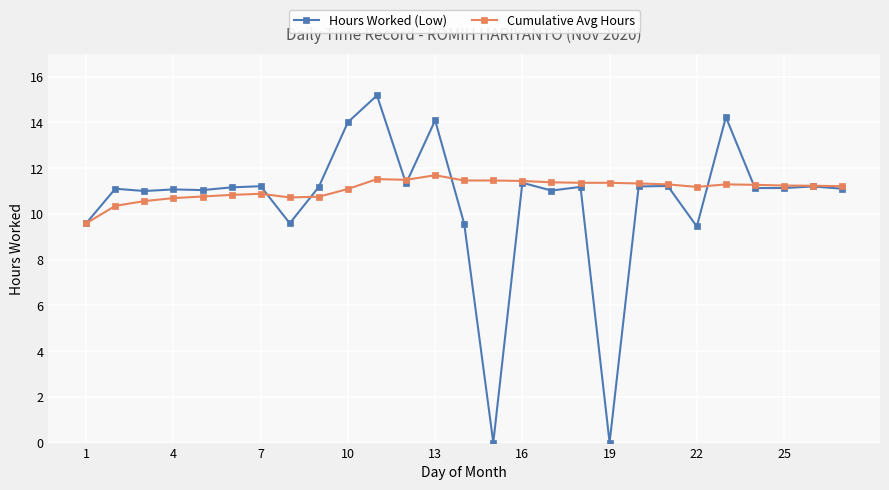

What is the difference between the maximum and minimum values in the Hours Worked (Low) series?

15.2